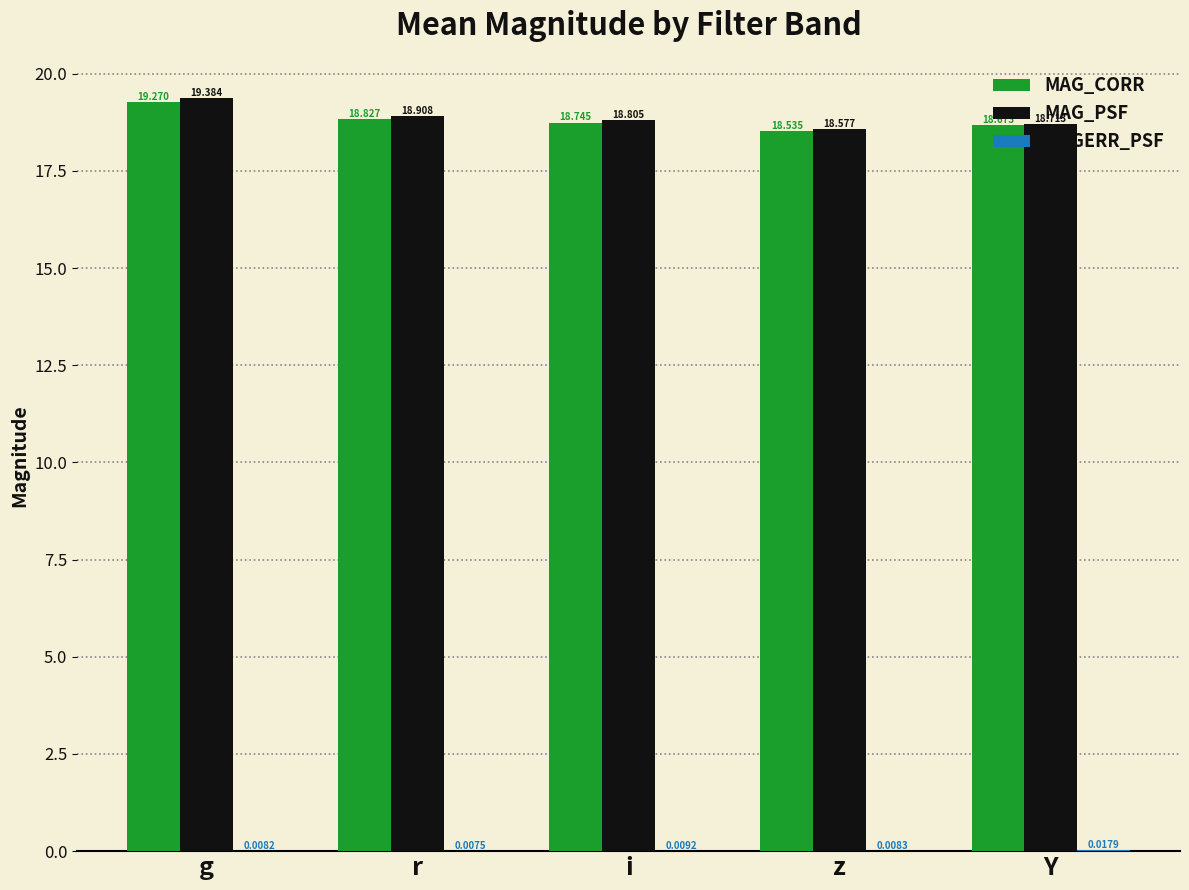

At which category is the sum across all series the highest?

g